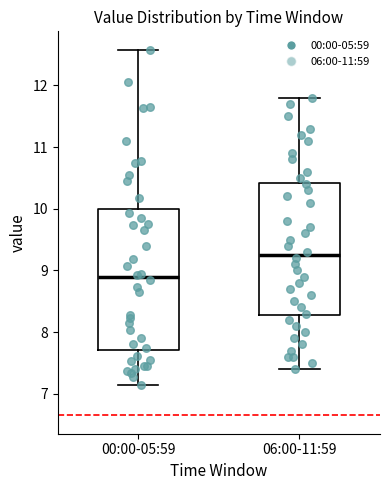

Where does the upper whisker of the box for 00:00-05:59 end on the y-axis? The values are not printed on the chart, so give them approximately, as read against the axis.

12.6